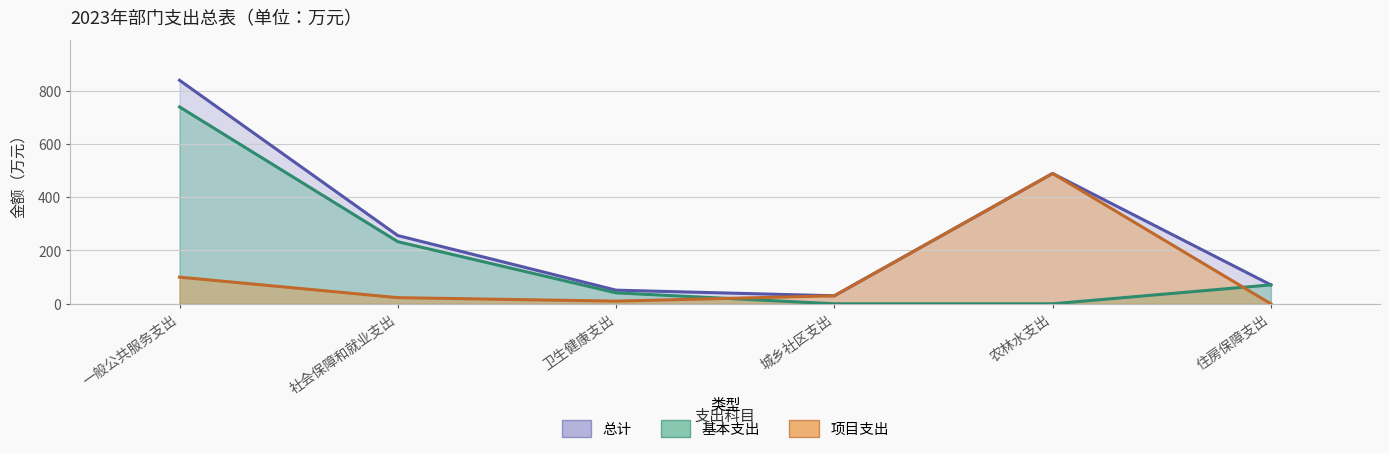

Reading left to right, list all the values displayed in this chart.

总计: 838.7	256.0	51.1	30.0	489.0	71.0
基本支出: 738.7	233.0	41.1	0.0	0.0	71.0
项目支出: 100.0	23.0	10.0	30.0	489.0	0.0